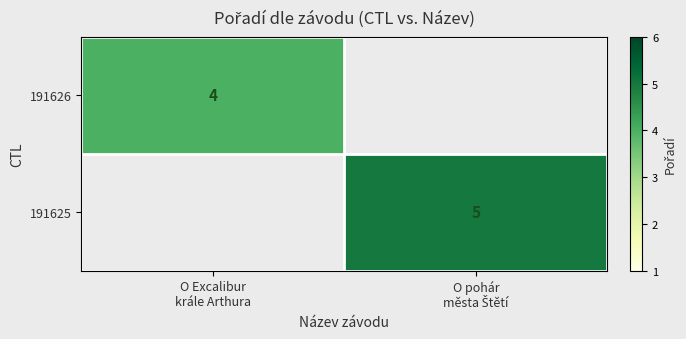

Which series has the largest range (max minus min)?

191625